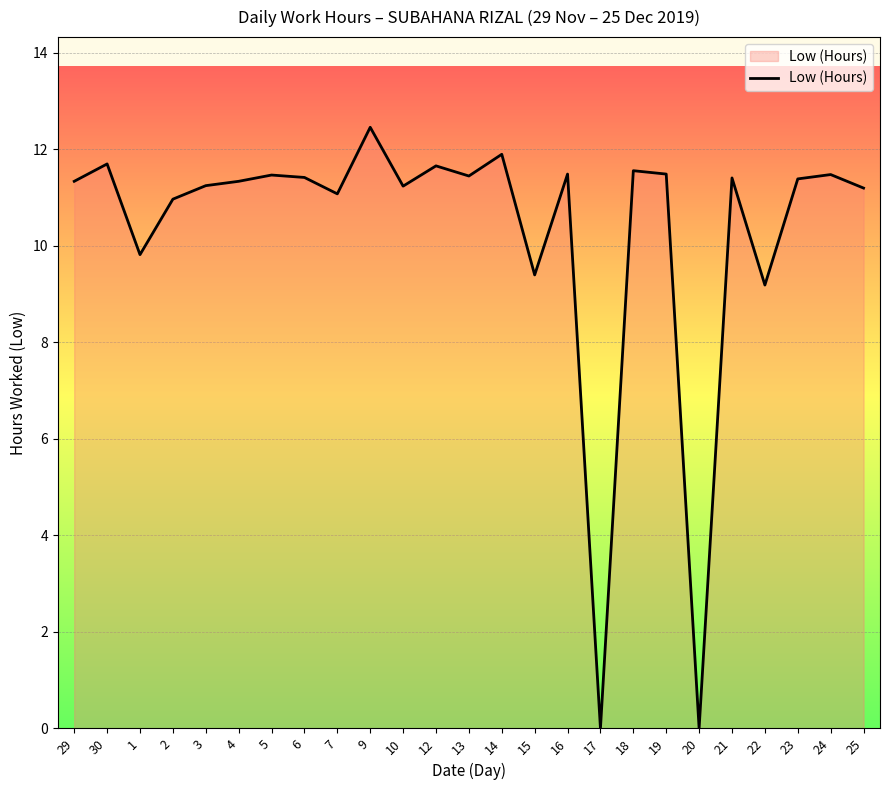

What is the difference between the values at 7 and 18?

0.5